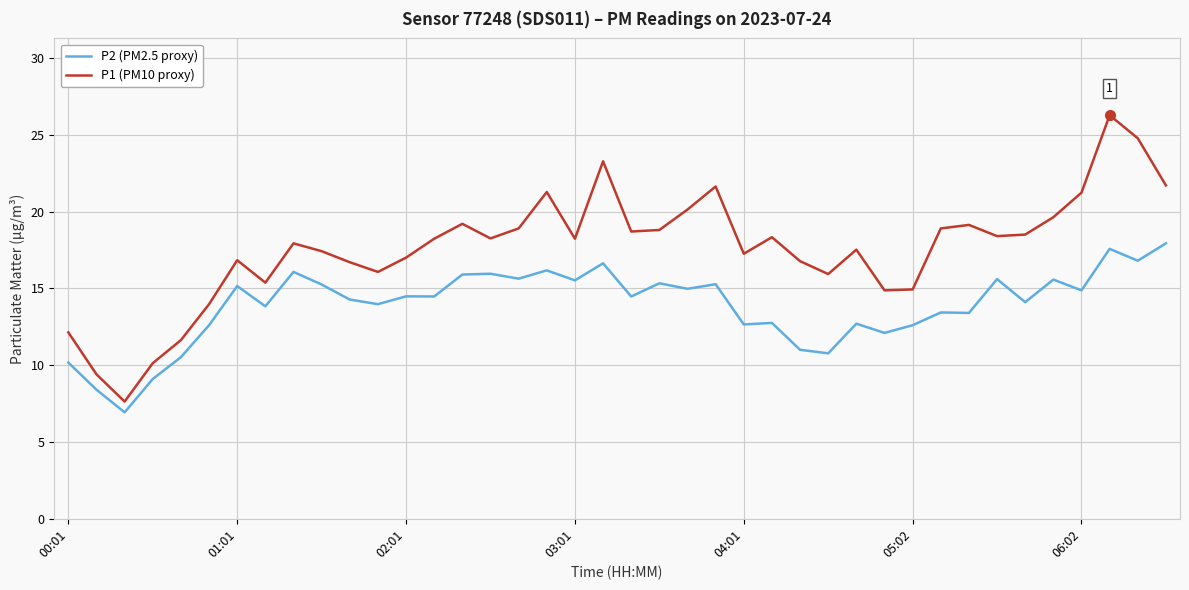

True or false: P1 (PM10 proxy) and P2 (PM2.5 proxy) cross at least once.

False